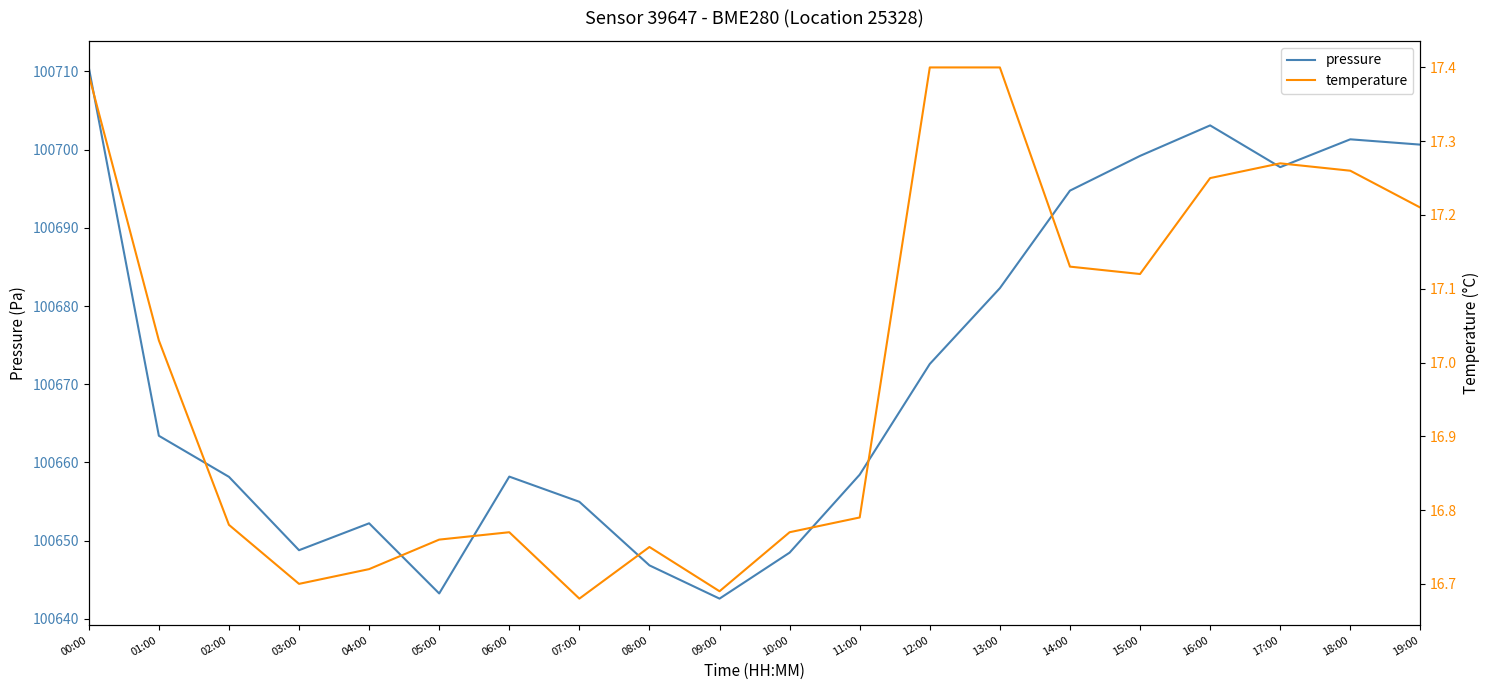

List the series in order of their overall mean, lowest first.

temperature, pressure